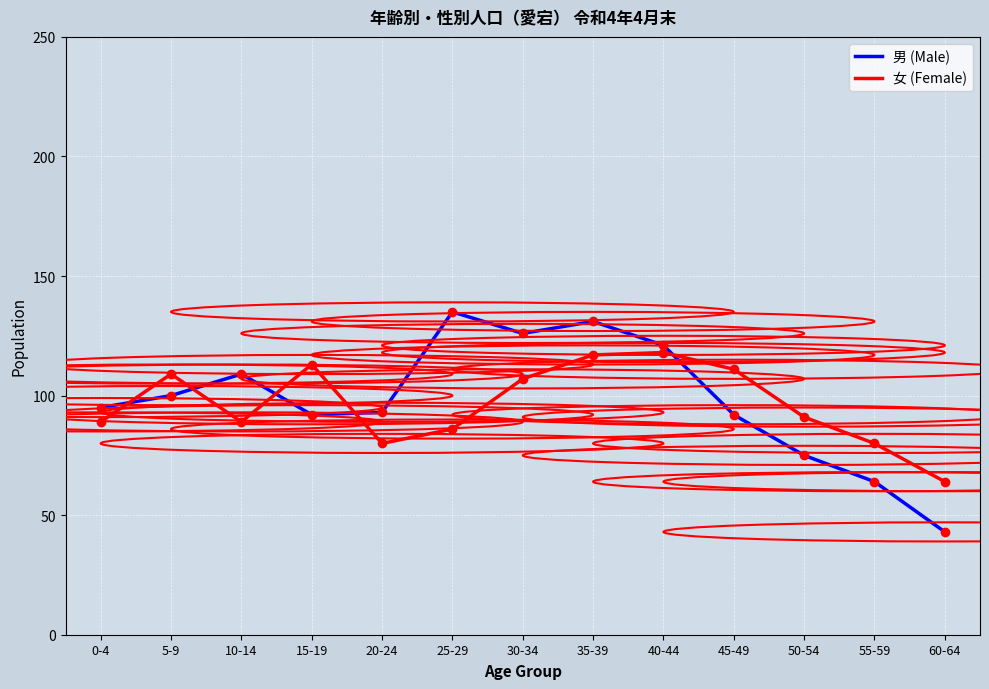

At which label does 男 (Male) reach its peak?

25-29